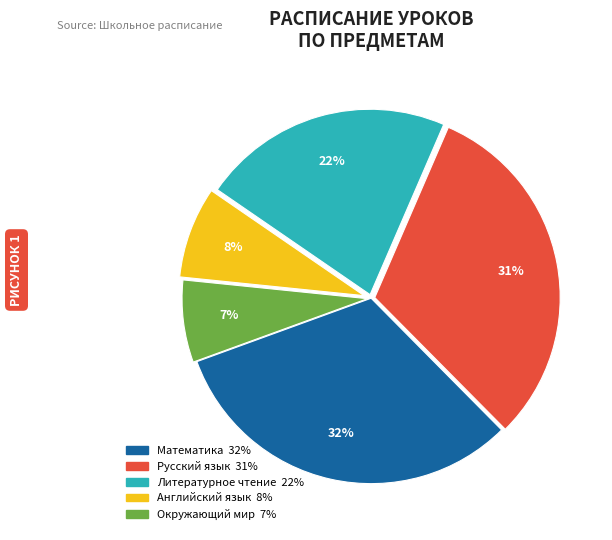

Count the number of slices in the pie.

5